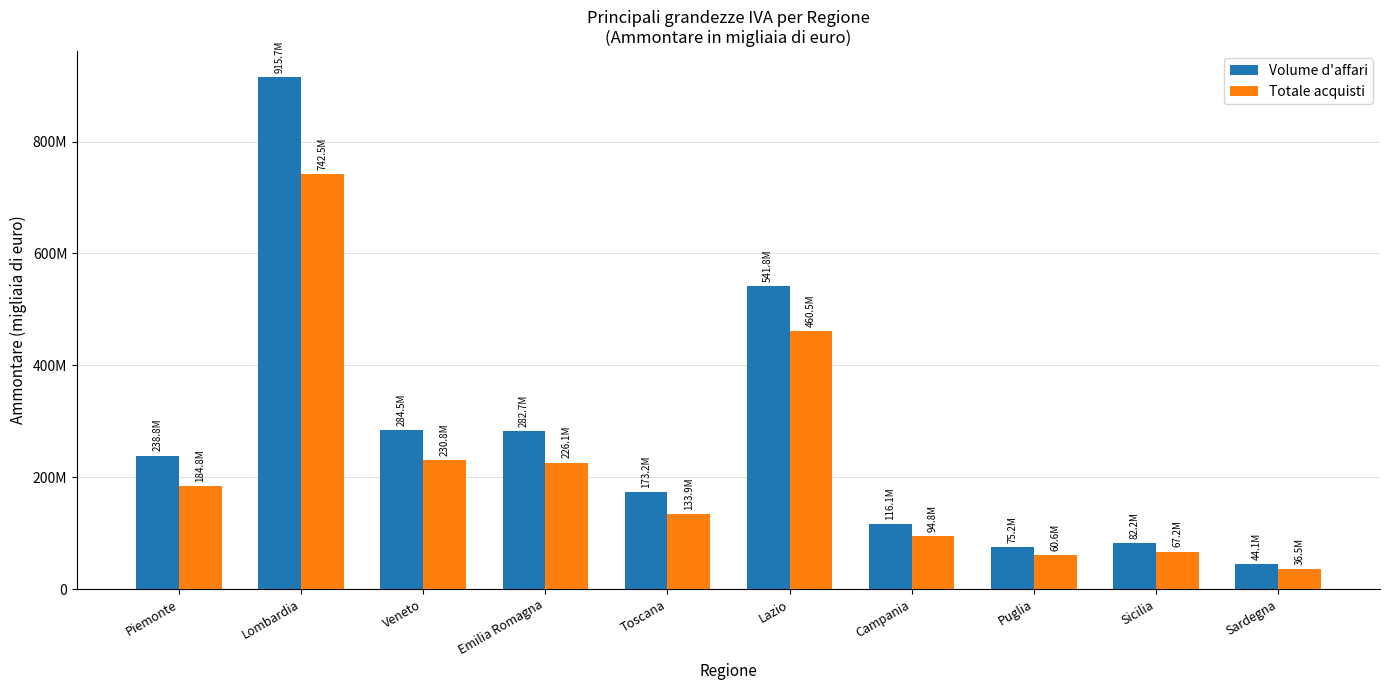

Reading right to left, what are all the values shown in this chart?

Volume d'affari: Sardegna=44141588	Sicilia=82189171	Puglia=75181911	Campania=116096490	Lazio=541754617	Toscana=173208612	Emilia Romagna=282728596	Veneto=284471086	Lombardia=915715119	Piemonte=238826903
Totale acquisti: Sardegna=36461937	Sicilia=67170243	Puglia=60581573	Campania=94836693	Lazio=460530525	Toscana=133943963	Emilia Romagna=226088478	Veneto=230805198	Lombardia=742459068	Piemonte=184833206